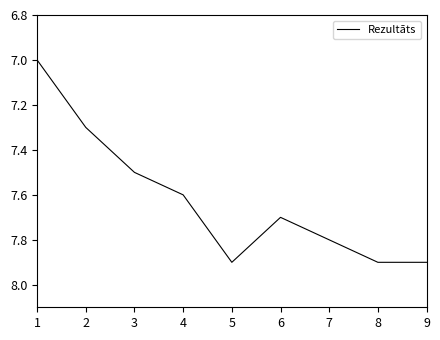

True or false: the data shows 7.7 at 6.

True